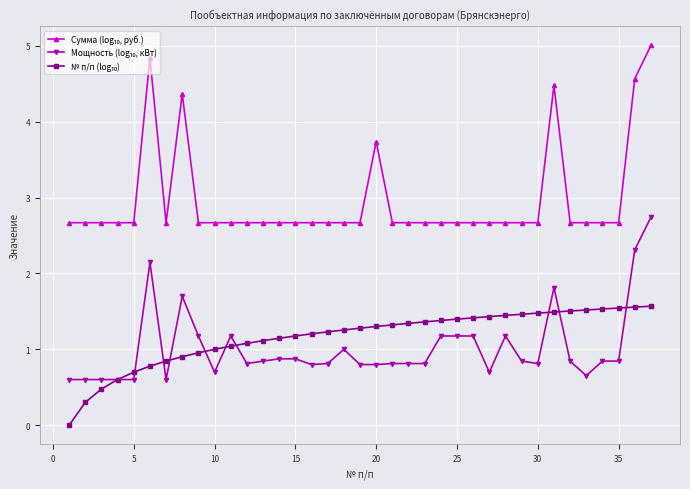

What is the maximum value shown in the chart?

5.0